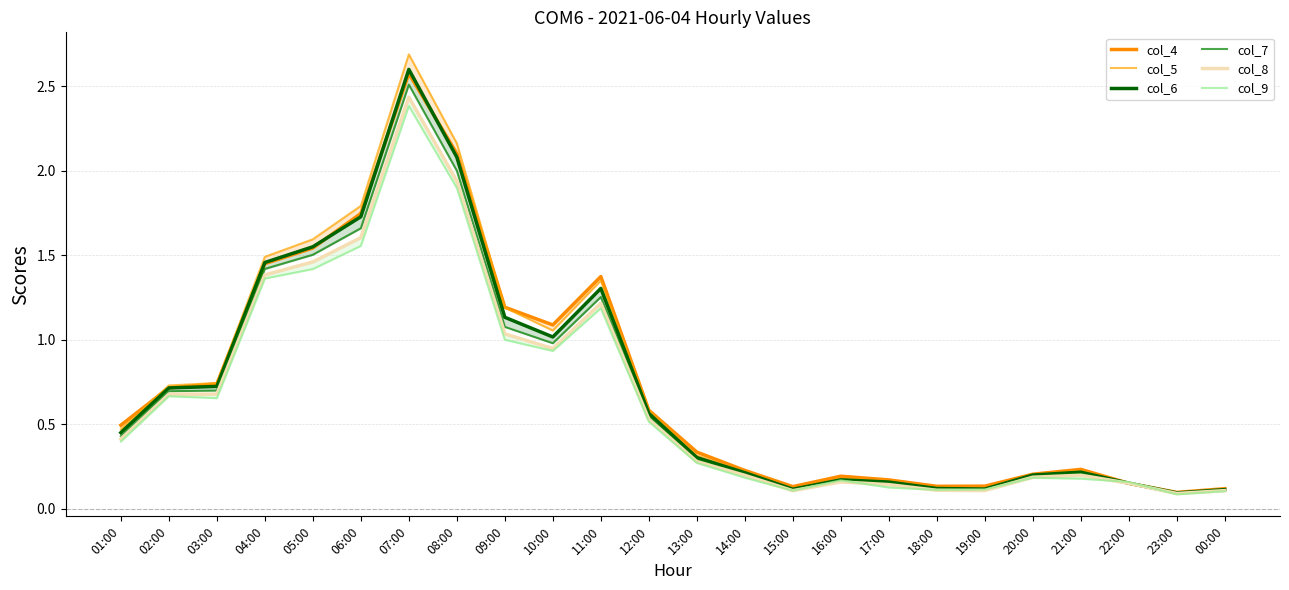

After their last crossing, which series has the higher values: col_4 or col_6?

col_4